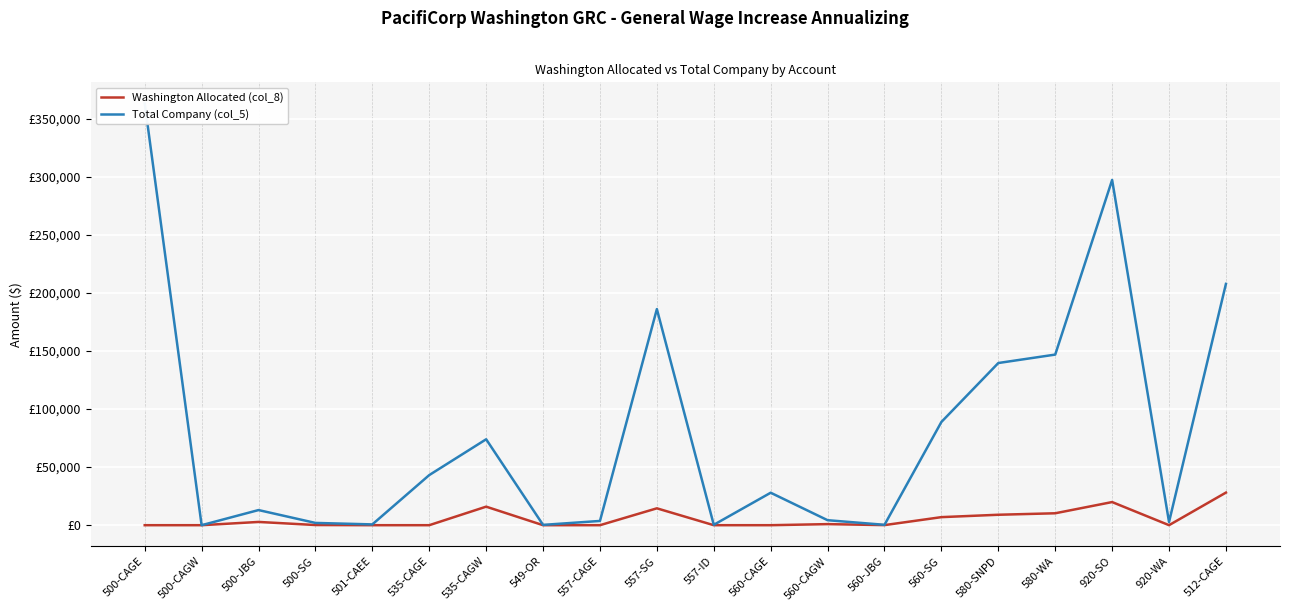

Which category has the highest value in the Washington Allocated (col_8) series?

512-CAGE